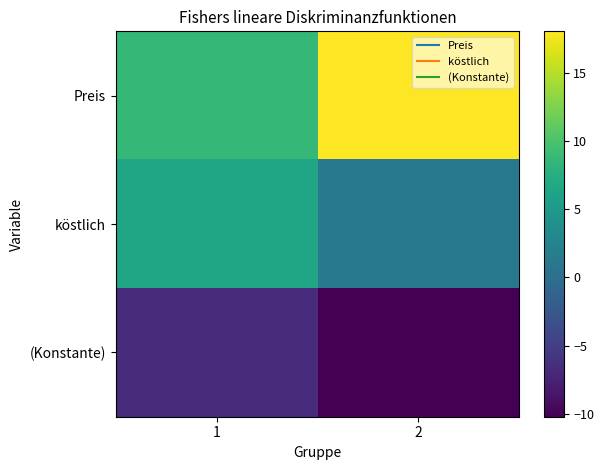

At how many categories does at least one series exceed 10?

1